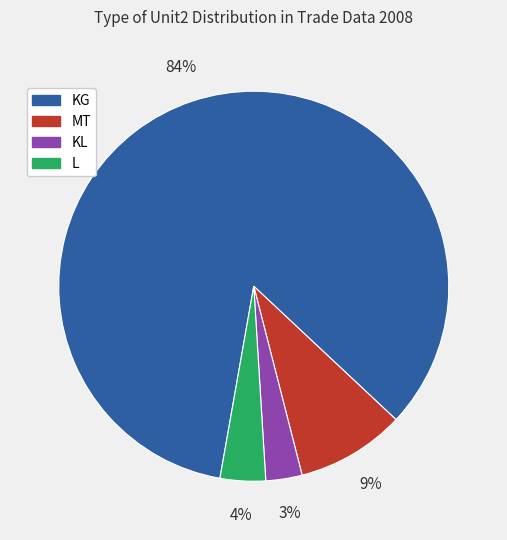

Combined, do MT and KG account for over 50%?

Yes